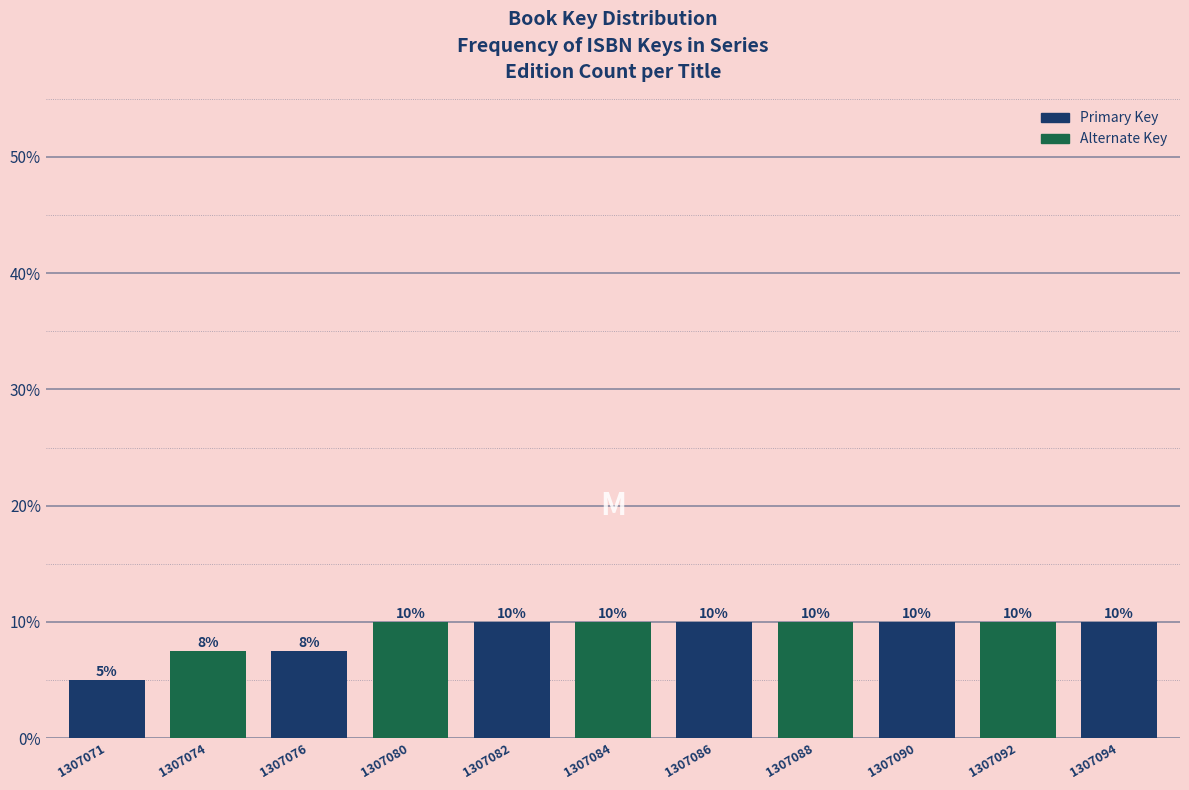

True or false: the data shows 2.5 at 1307080.

False